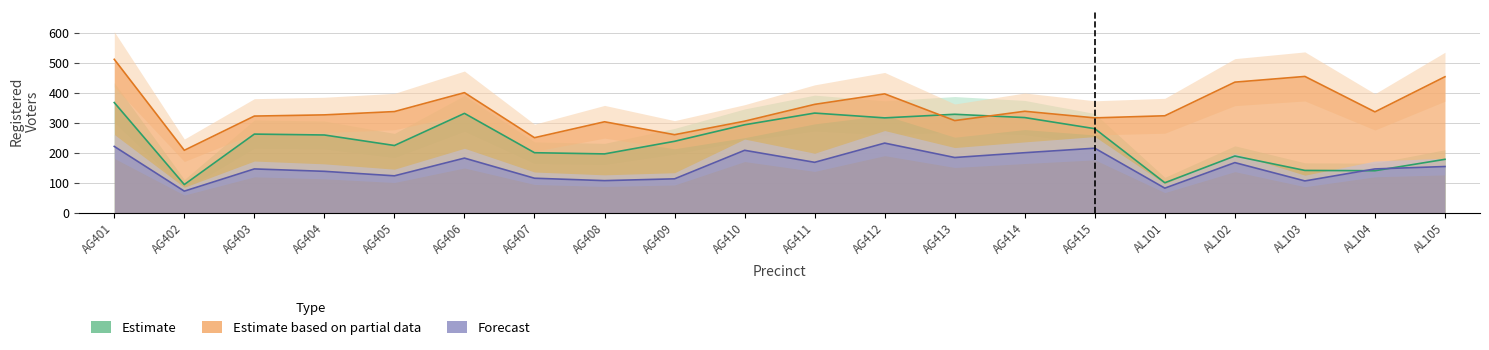

Reading left to right, extract all data points from this chart.

dem: 367	94	262	259	224	331	200	196	238	293	332	316	328	317	280	100	189	141	140	178
rep: 511	208	322	326	337	400	250	303	260	305	361	396	307	338	316	323	435	454	336	453
male: 221	72	146	138	123	182	115	107	113	208	168	232	184	200	215	82	167	106	146	154